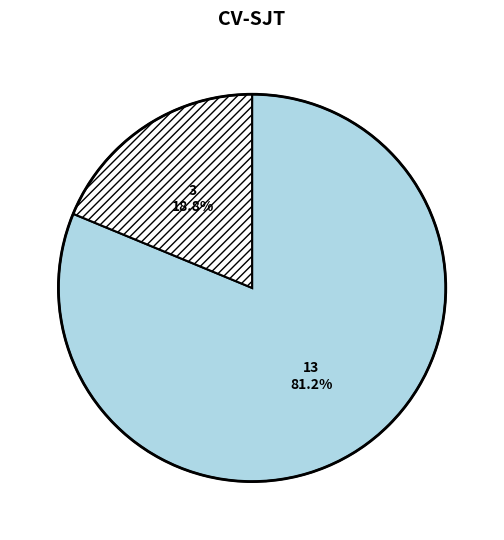

To the nearest percent, what is the difference between the largest and smallest slice percentages?

62%